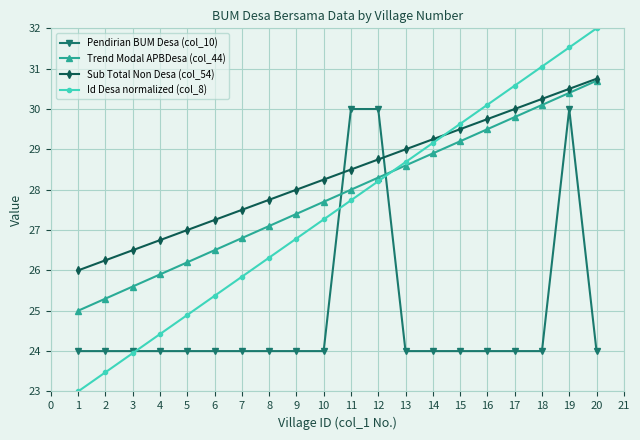

Rank the categories by Id Desa normalized (col_8) value from lowest to highest.

1, 2, 3, 4, 5, 6, 7, 8, 9, 10, 11, 12, 13, 14, 15, 16, 17, 18, 19, 20